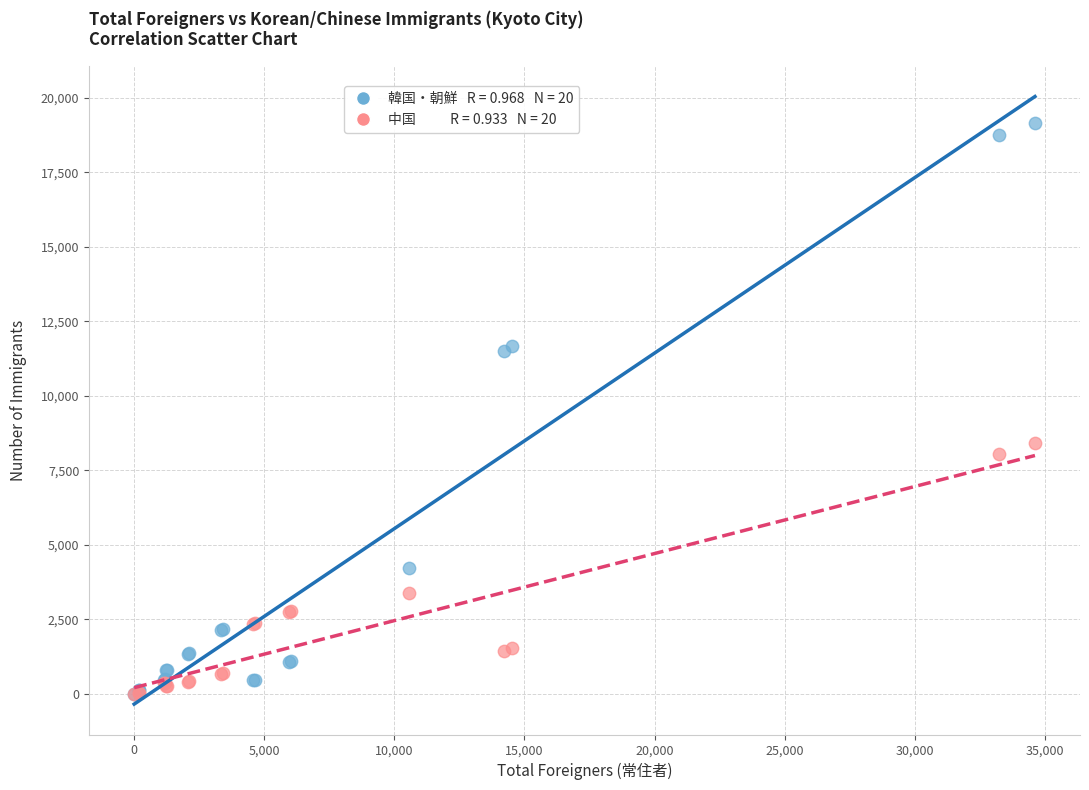

Across all series, what Y value is closest to 9586?

8426